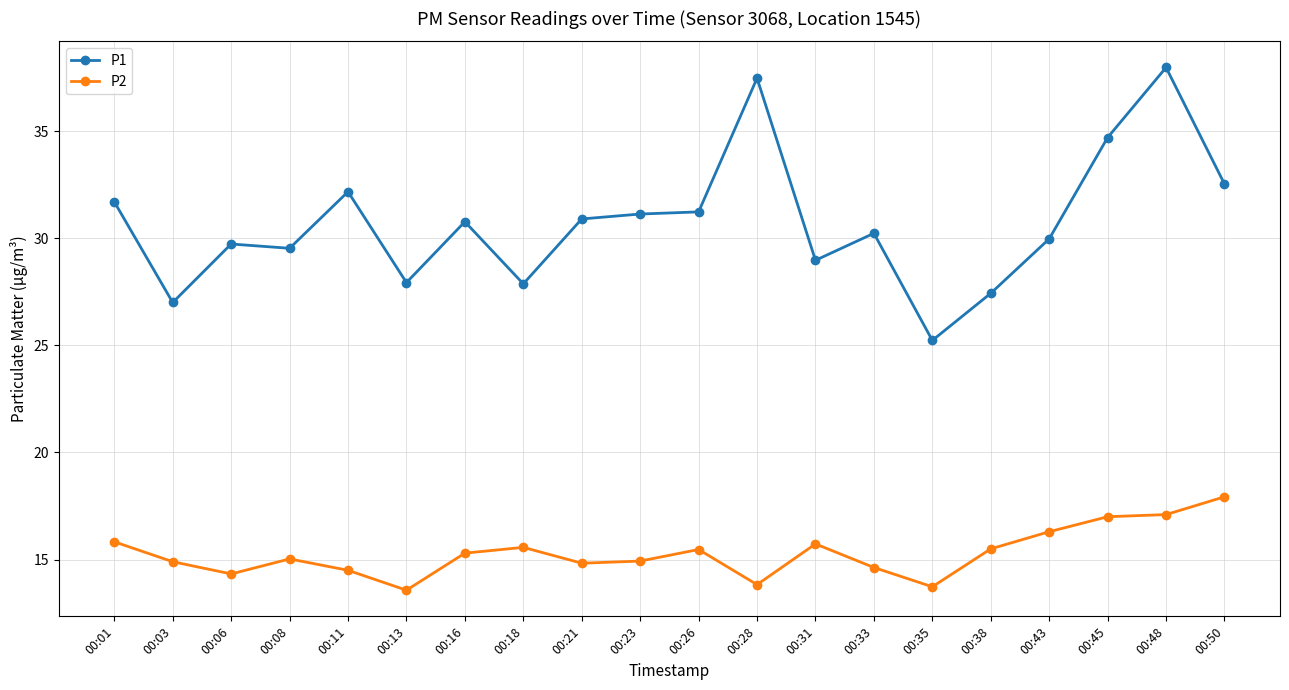

True or false: P2 and P1 intersect in this chart.

False